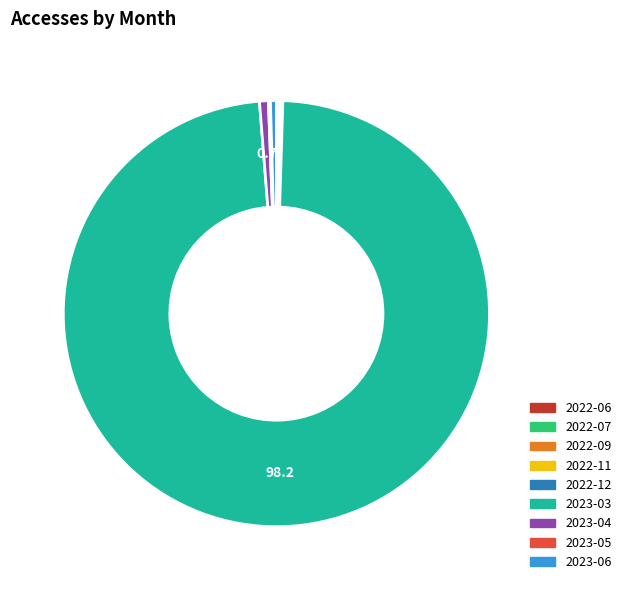

The 2023-04 slice represents 1% of the pie. True or false?

True